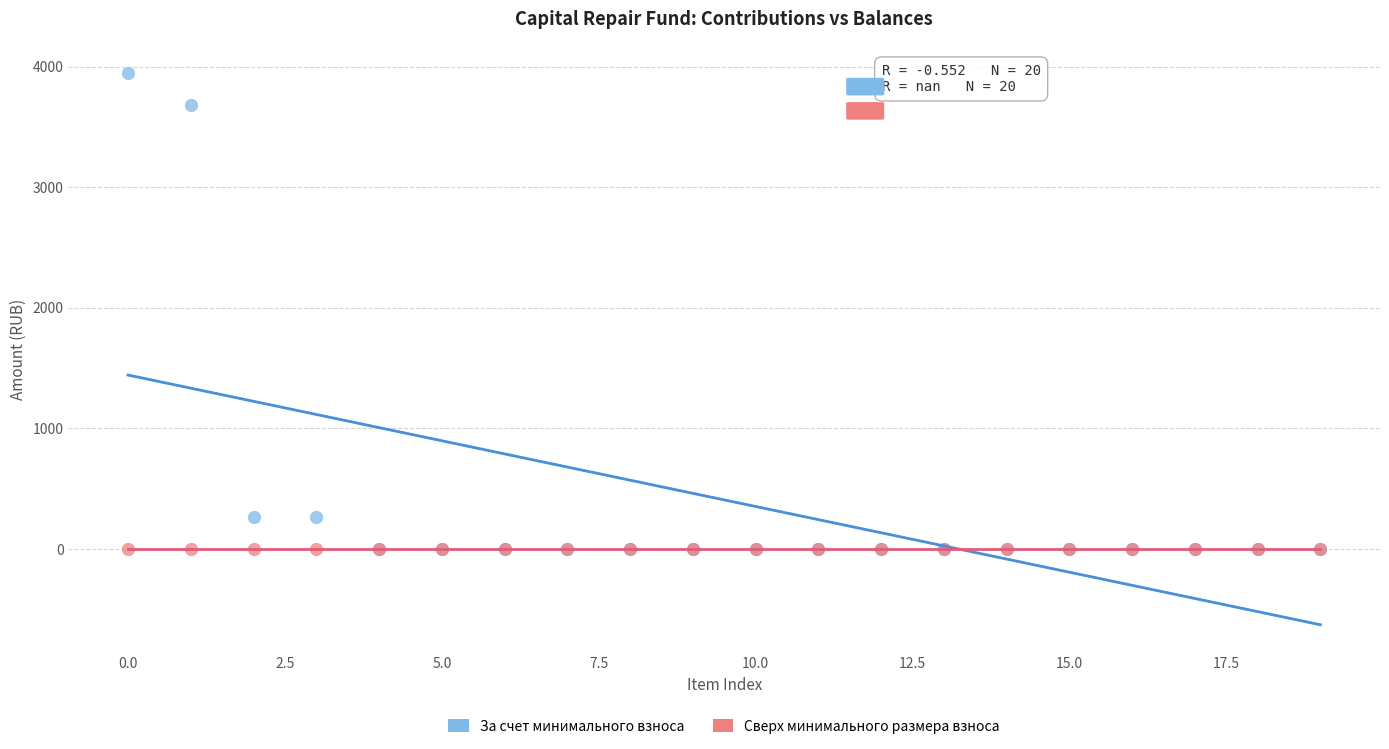

What are all the series names shown in the legend?

За счет минимального взноса, Сверх минимального размера взноса